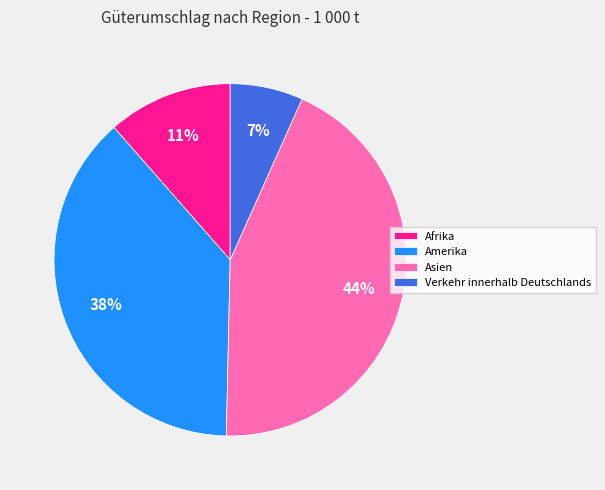

To the nearest percent, what is the average slice percentage?

25%